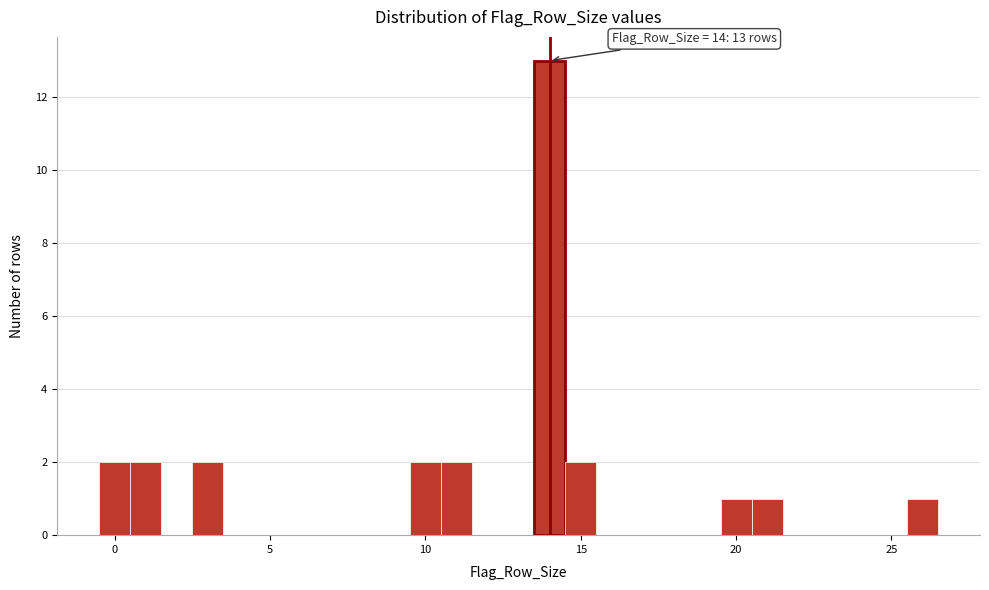

Read against the x-axis, roughly where is the centre of the tallest bar?

14.0